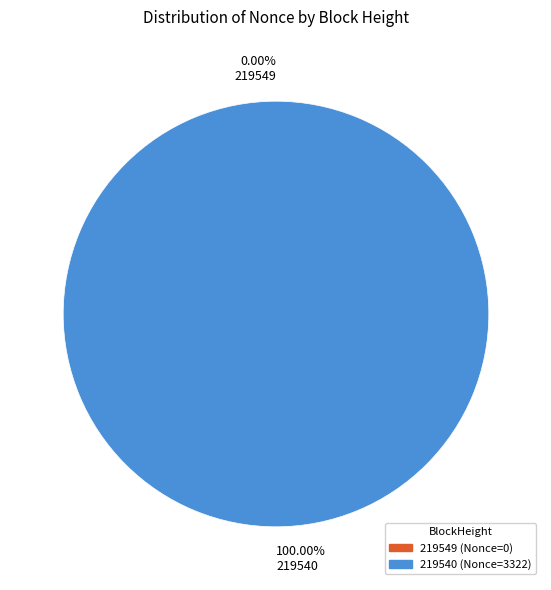

What percentage do 219549 and 219540 together represent?

100.0%